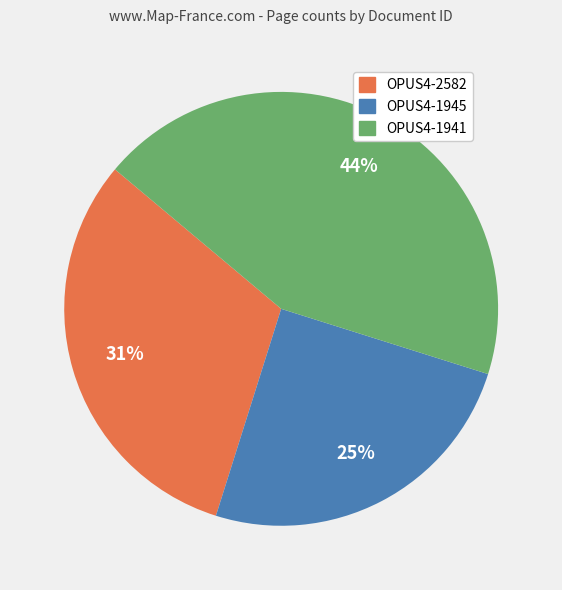

Do OPUS4-1945 and OPUS4-2582 together represent more than half of the pie?

Yes